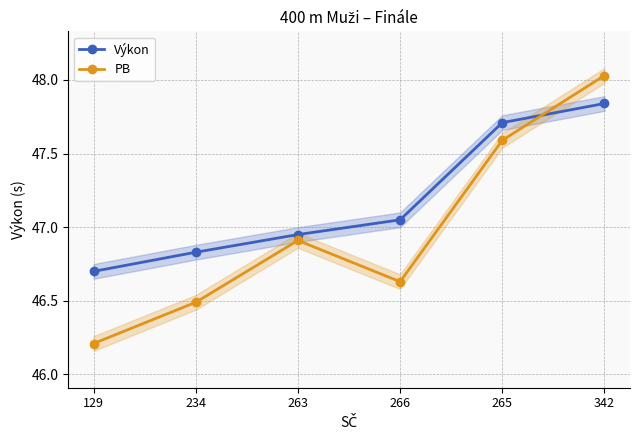

How many interior local peaks does the PB series have?

1